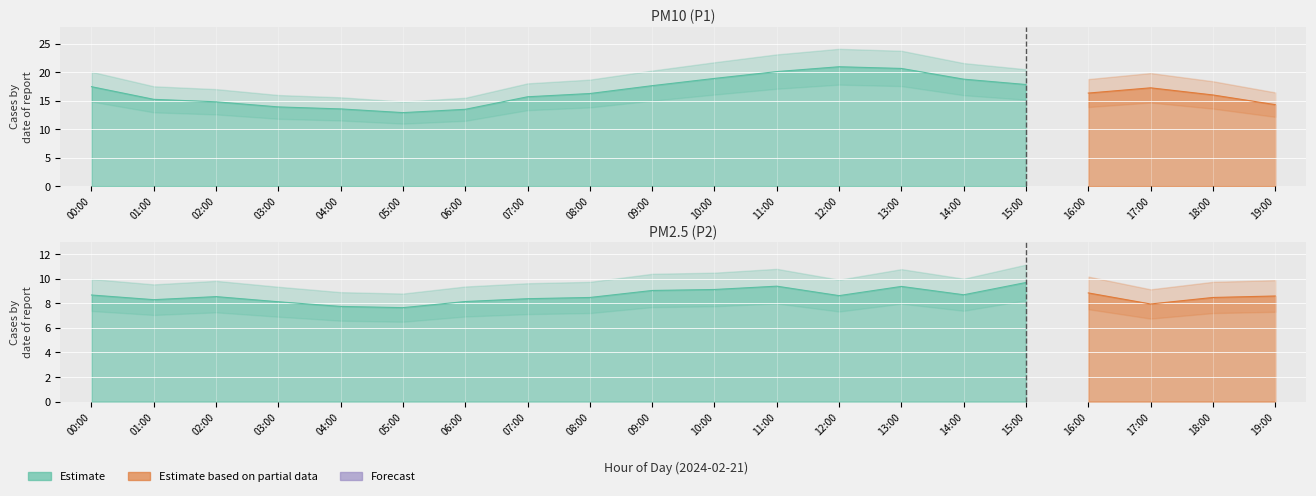

The P1_partial series shows 0.0 at 00:00. True or false?

True